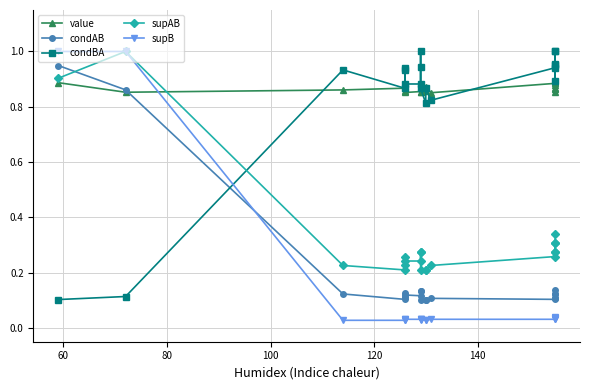

How many intersections are there between condAB and supB?

1